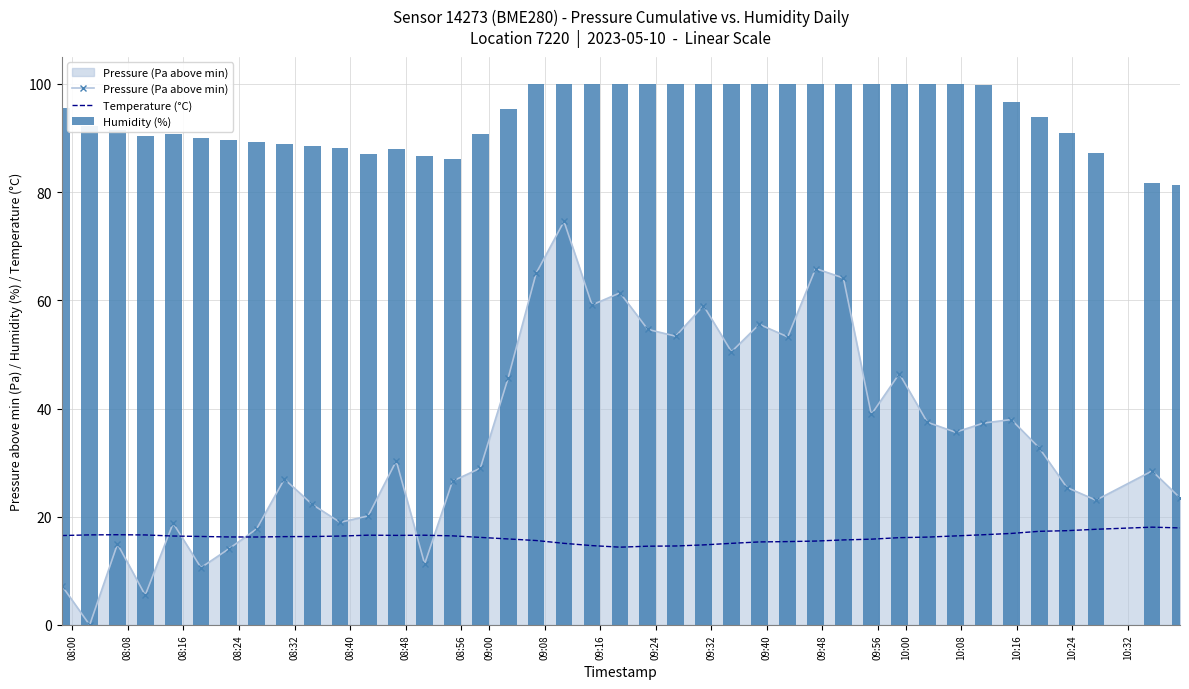

What is the difference between the maximum and second lowest values in the Humidity (%) series?

18.4